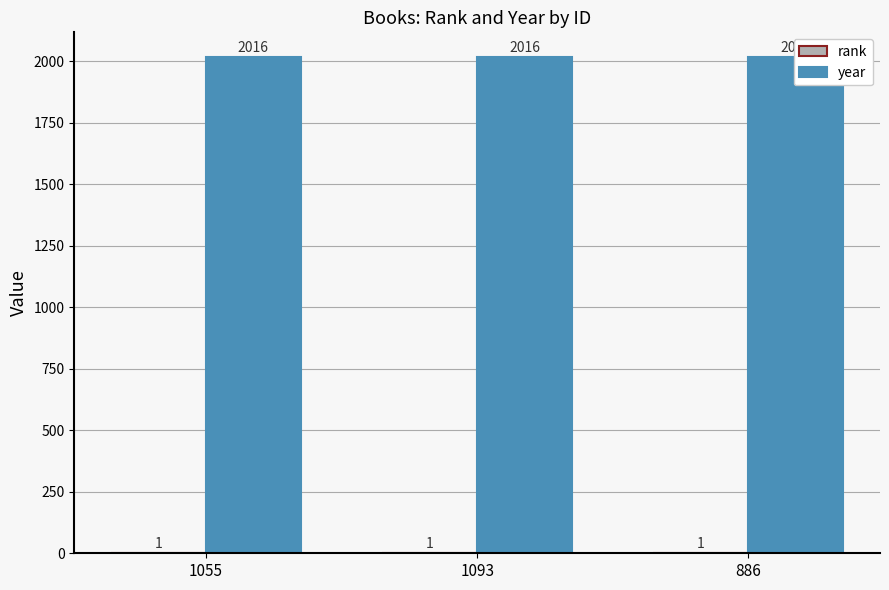

The value of year at 1093 is 2757. True or false?

False